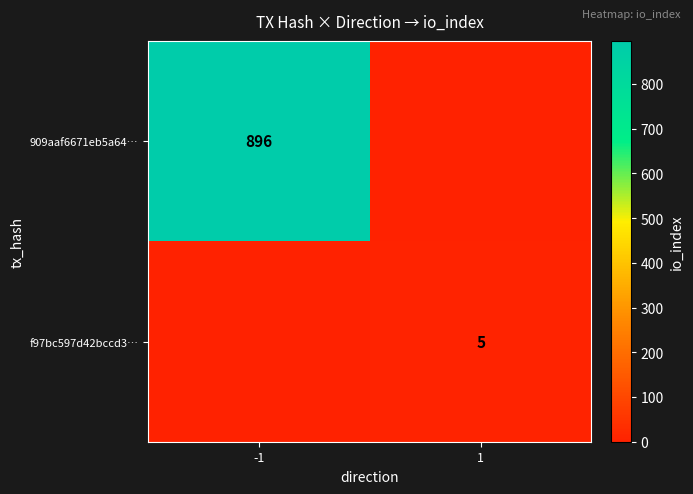

How many data points does each series have?

2